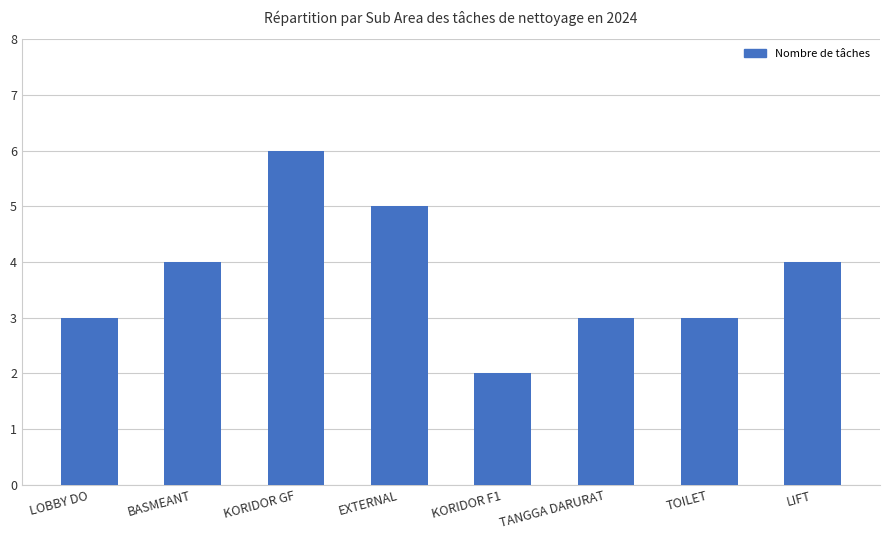

What is the sum of all values?

30